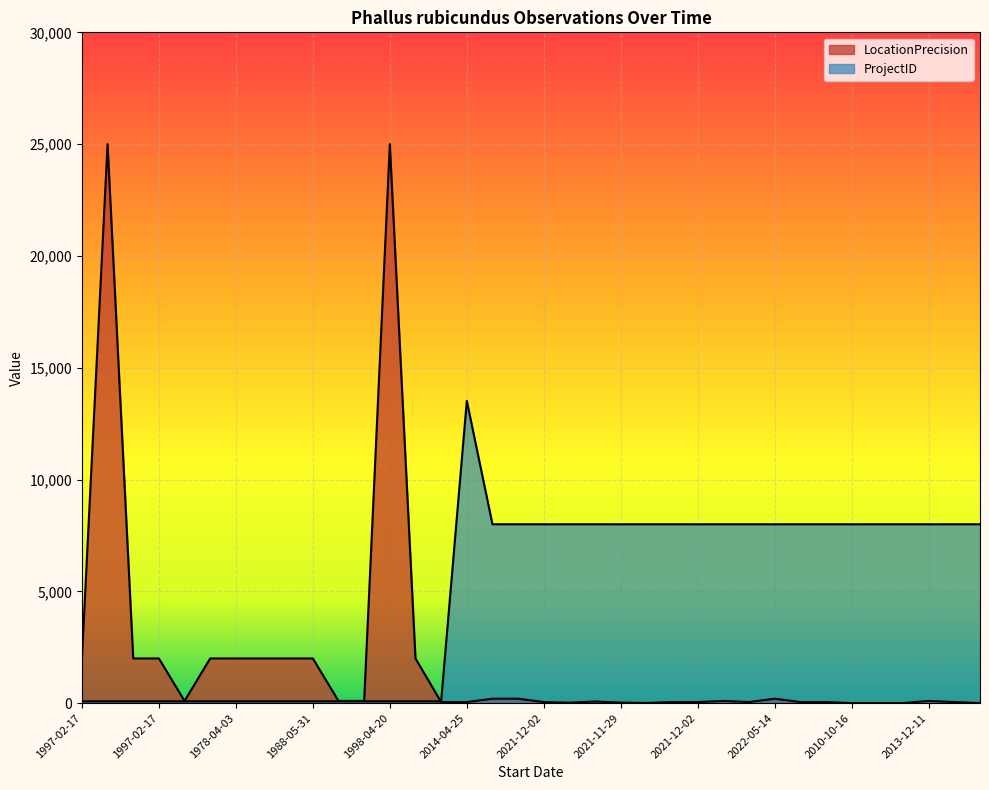

How many lines are shown in the chart?

2